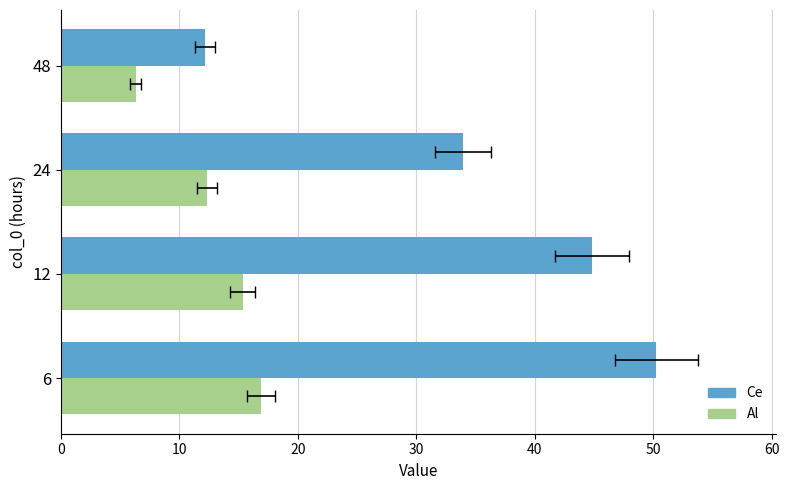

Which series changed the most between 0 and 20?

Ce